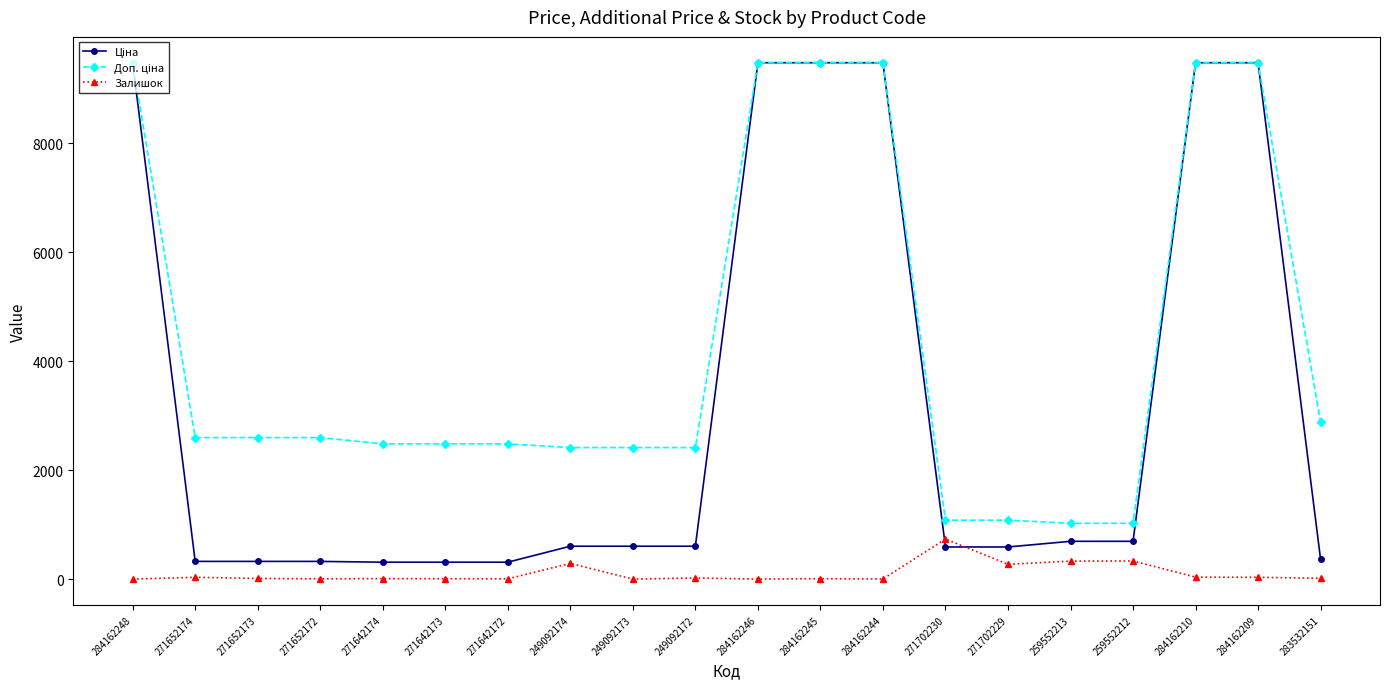

What position from the right is 259552212?

4